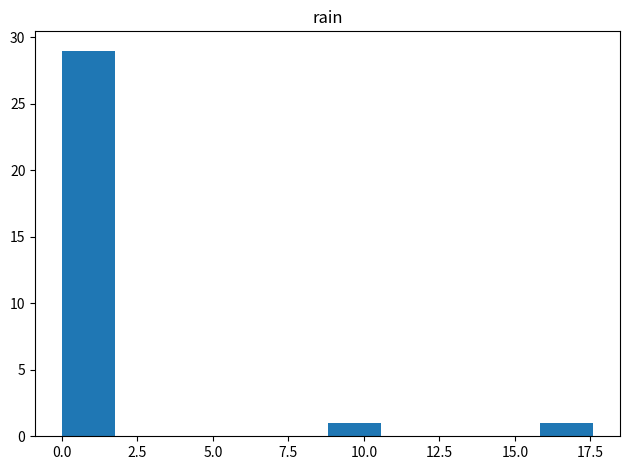

Read against the x-axis, roughly where is the centre of the tallest bar?

1.0